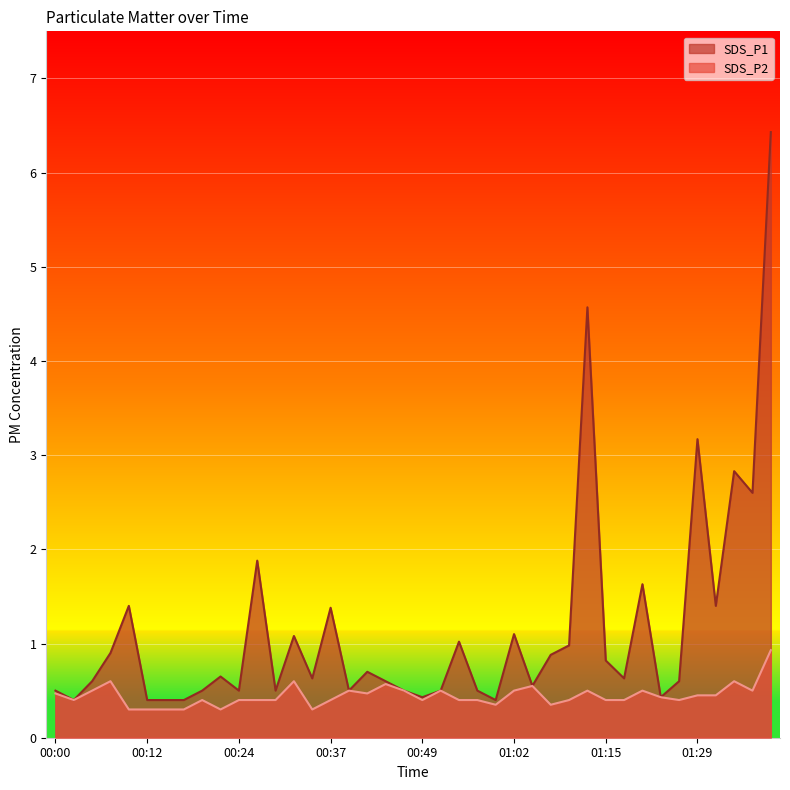

What is the label of the 37th point from the right?

00:07